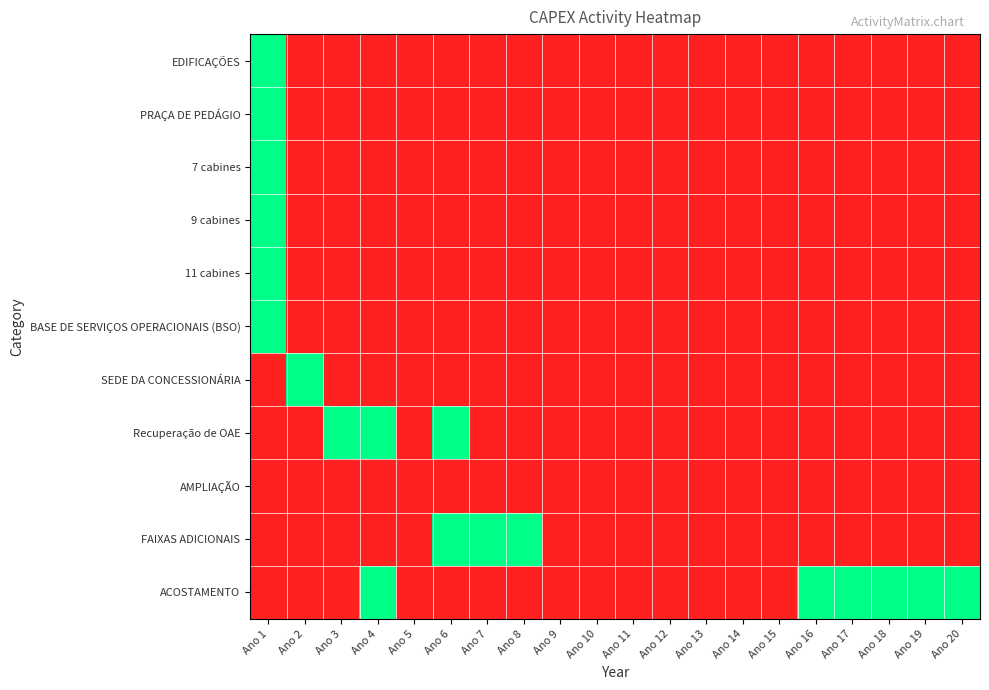

Between Ano 5 and Ano 8, which is larger?

Ano 5